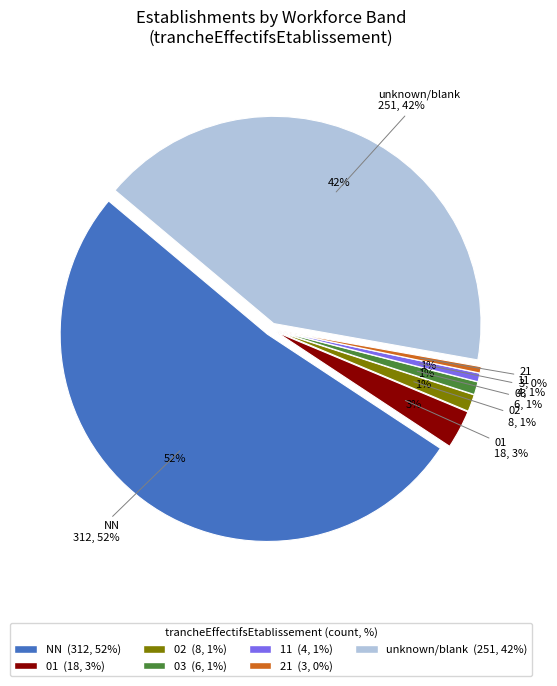

The 11 slice represents 1% of the pie. True or false?

True